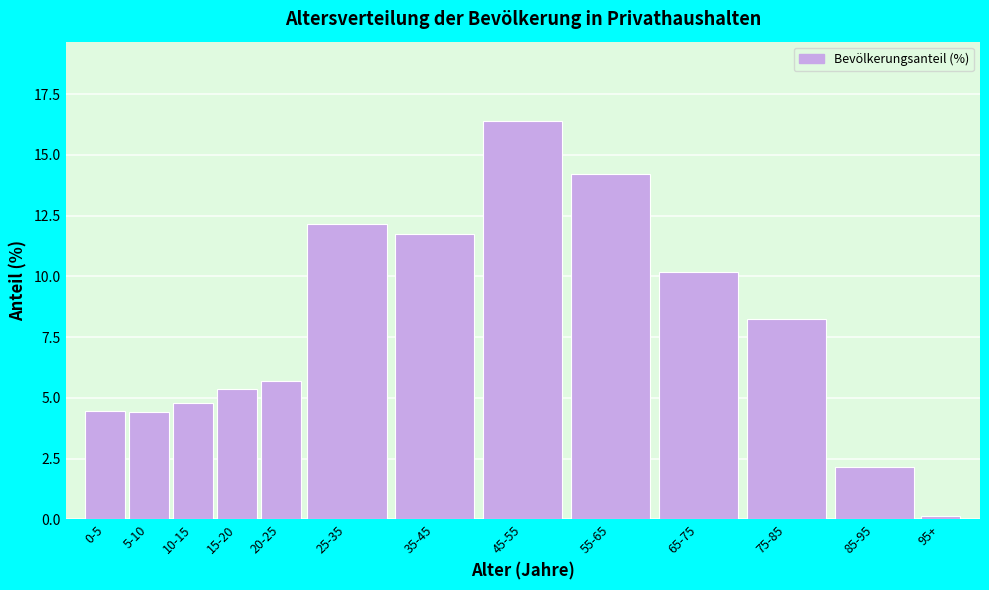

What is the value of the 11th bar from the left?

8.3